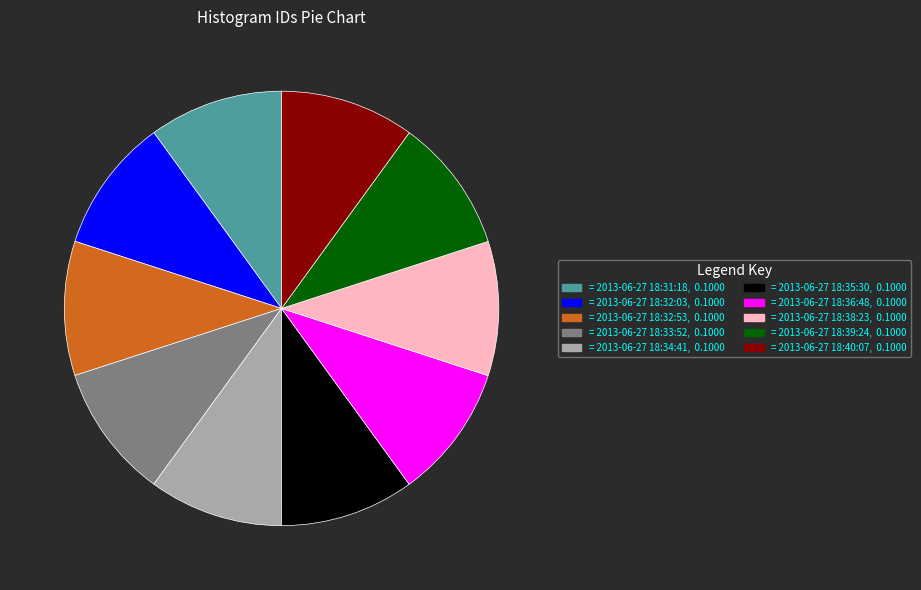

Is there a majority slice in this chart?

No